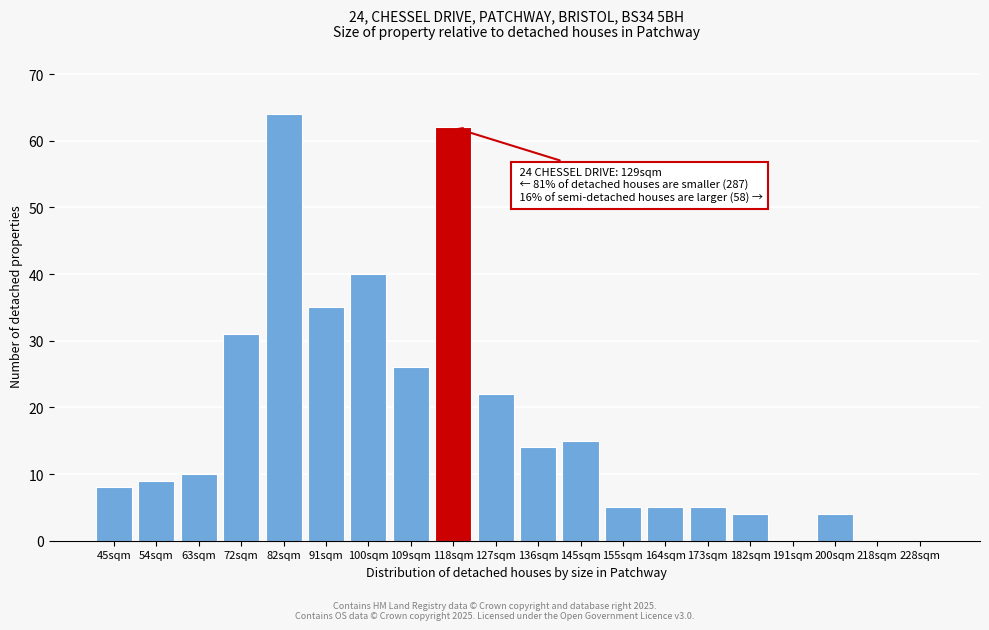

Reading left to right, transcribe all the data shown in this chart.

45sqm=8	54sqm=9	63sqm=10	72sqm=31	82sqm=64	91sqm=35	100sqm=40	109sqm=26	118sqm=62	127sqm=22	136sqm=14	145sqm=15	155sqm=5	164sqm=5	173sqm=5	182sqm=4	191sqm=0	200sqm=4	218sqm=0	228sqm=0